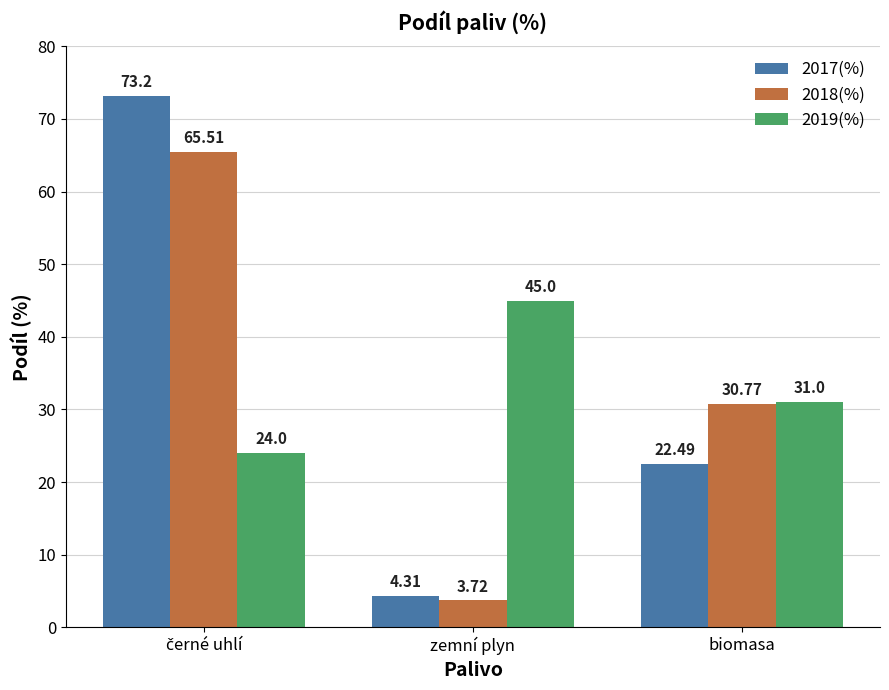

Count the 2019(%) values in the range 24 to 45.

3